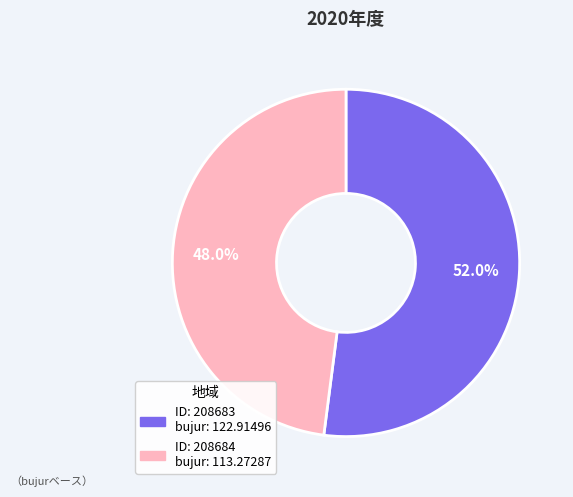

Does any single category account for the majority?

Yes